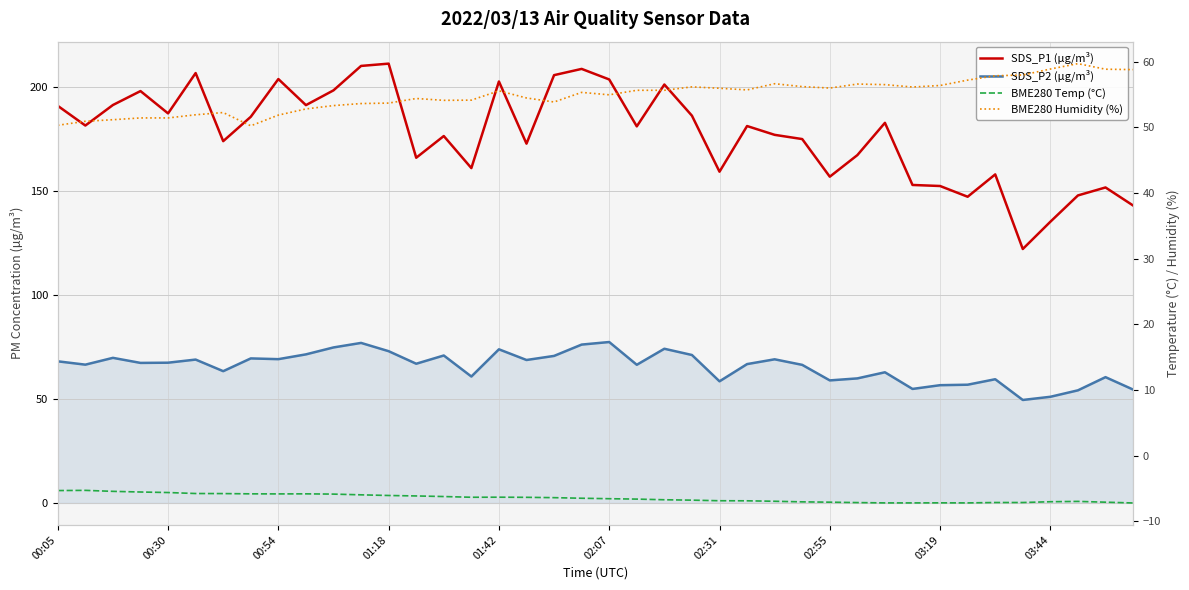

Which series changed the most between 26 and 32?

SDS_P1 (µg/m³)